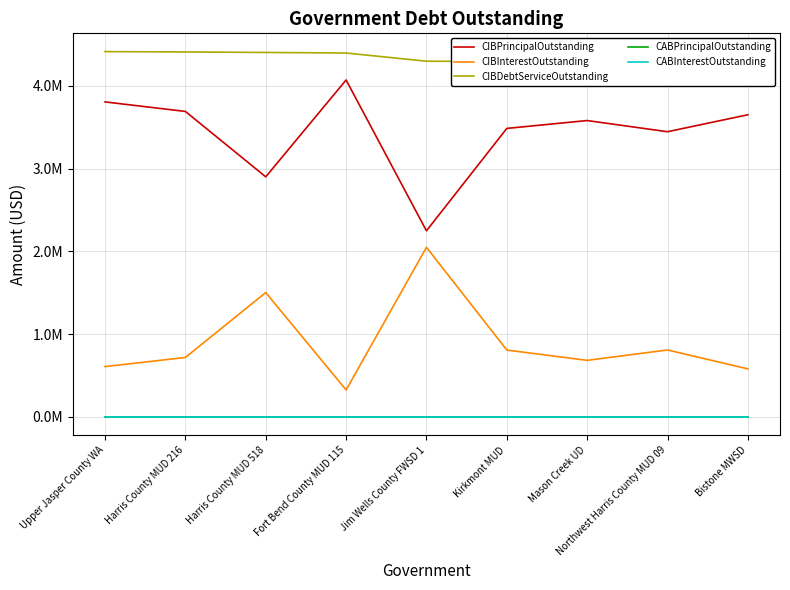

Which series has the largest total across all categories?

CIBDebtServiceOutstanding